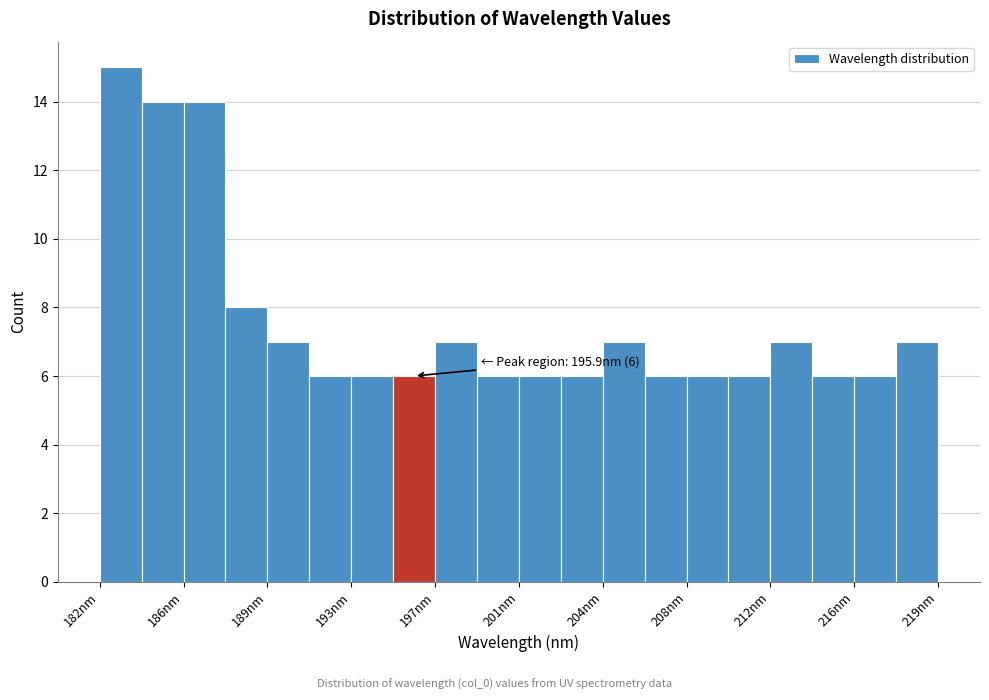

Read against the x-axis, roughly where is the centre of the tallest bar?

183.0